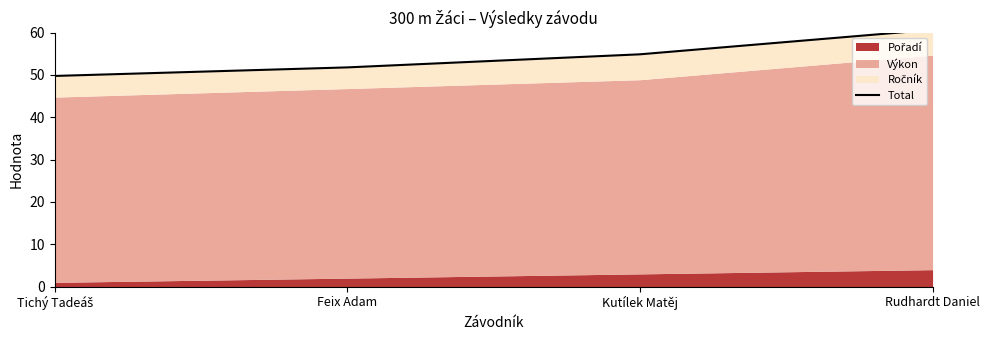

At which category does the chart reach its minimum across all series?

Tichý Tadeáš